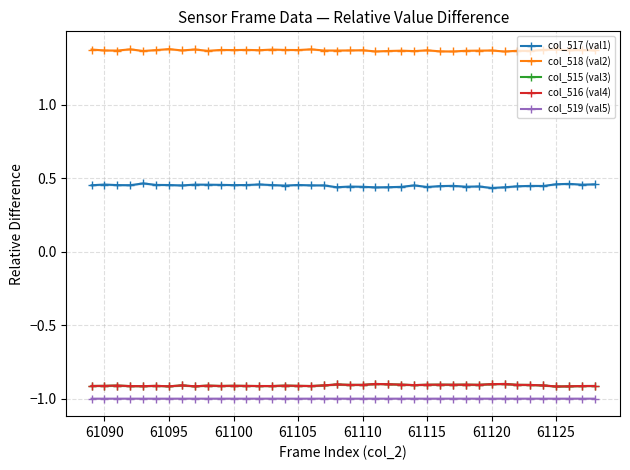

What are all the series names shown in the legend?

col_517 (val1), col_518 (val2), col_515 (val3), col_516 (val4), col_519 (val5)